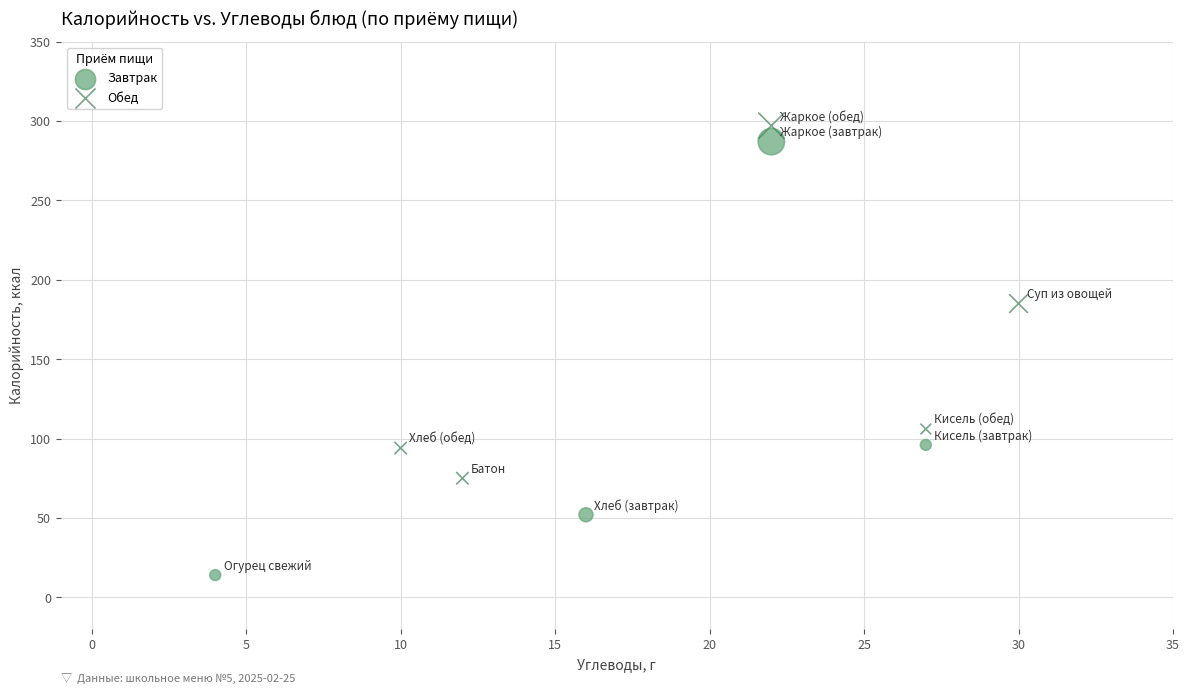

Which series reaches the minimum Y coordinate?

Завтрак